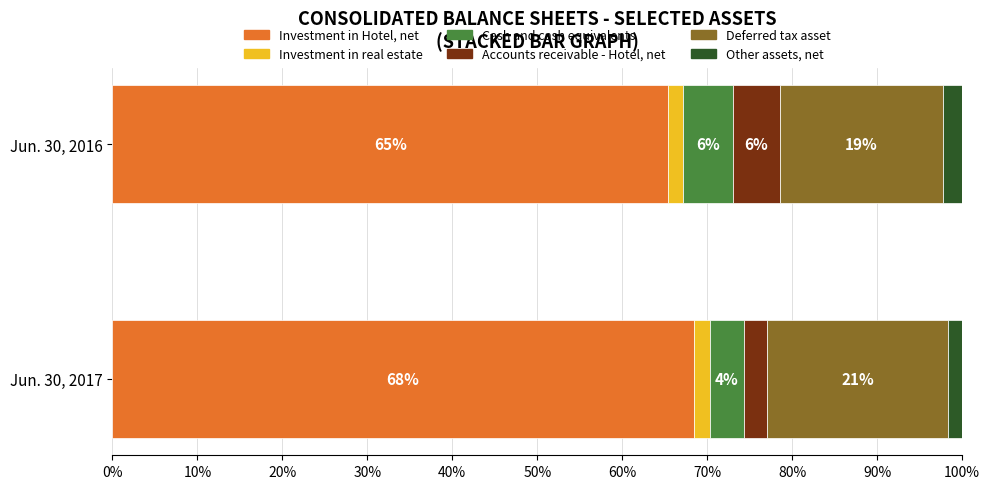

What are all the series names shown in the legend?

Investment in Hotel, net, Investment in real estate, Cash and cash equivalents, Accounts receivable - Hotel, net, Deferred tax asset, Other assets, net